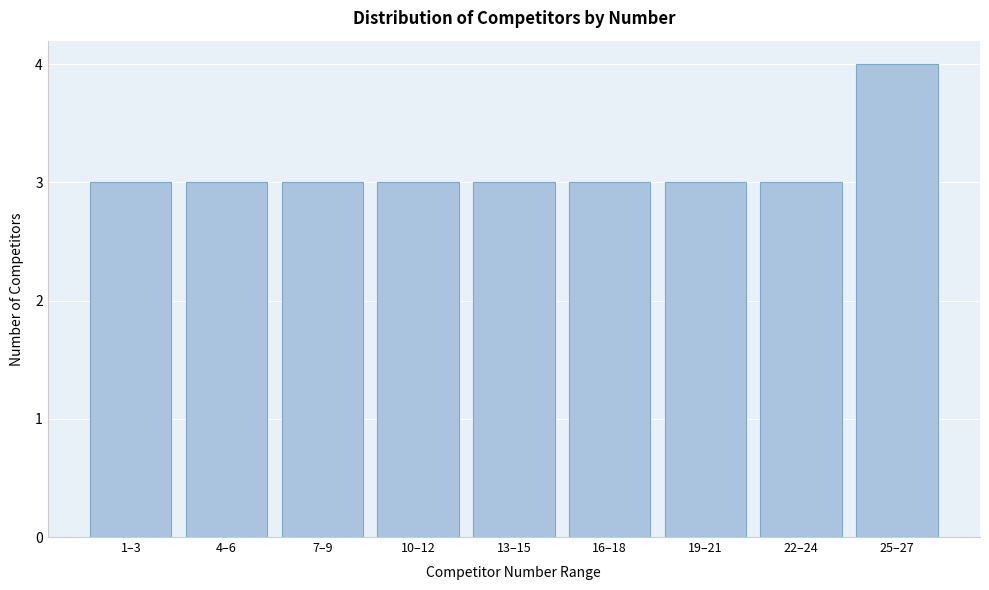

Reading right to left, transcribe all the data shown in this chart.

25–27=4	22–24=3	19–21=3	16–18=3	13–15=3	10–12=3	7–9=3	4–6=3	1–3=3